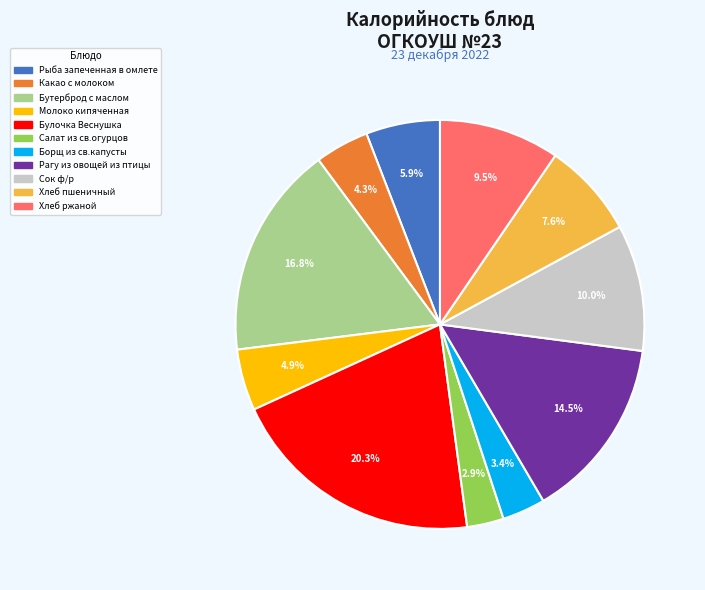

Which slice is the largest?

Булочка Веснушка